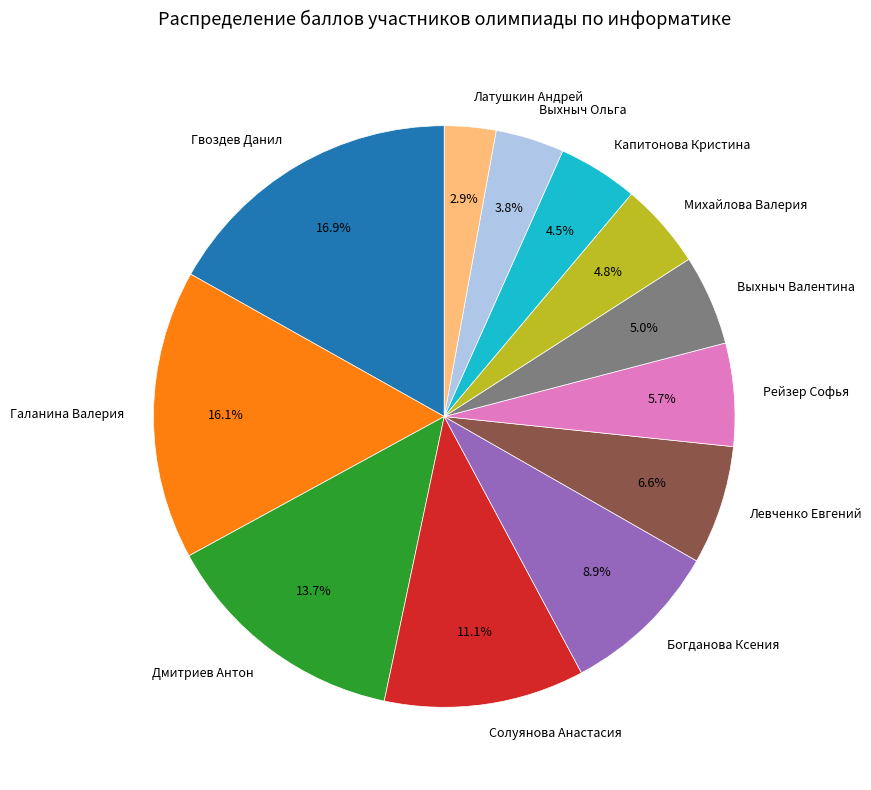

Count the number of slices in the pie.

12